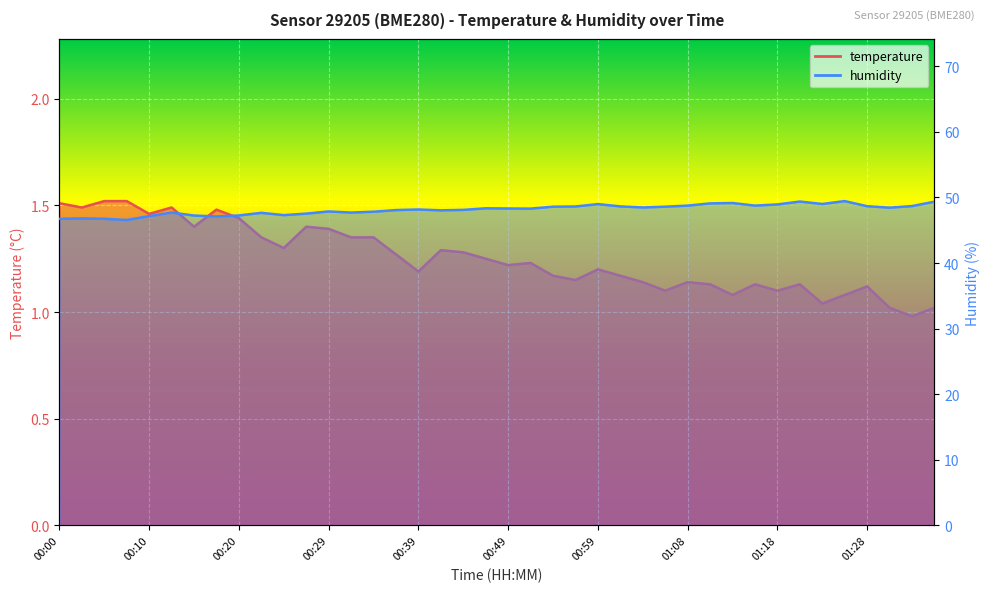

At 00:29, list the series in order from largest to smallest.

humidity, temperature